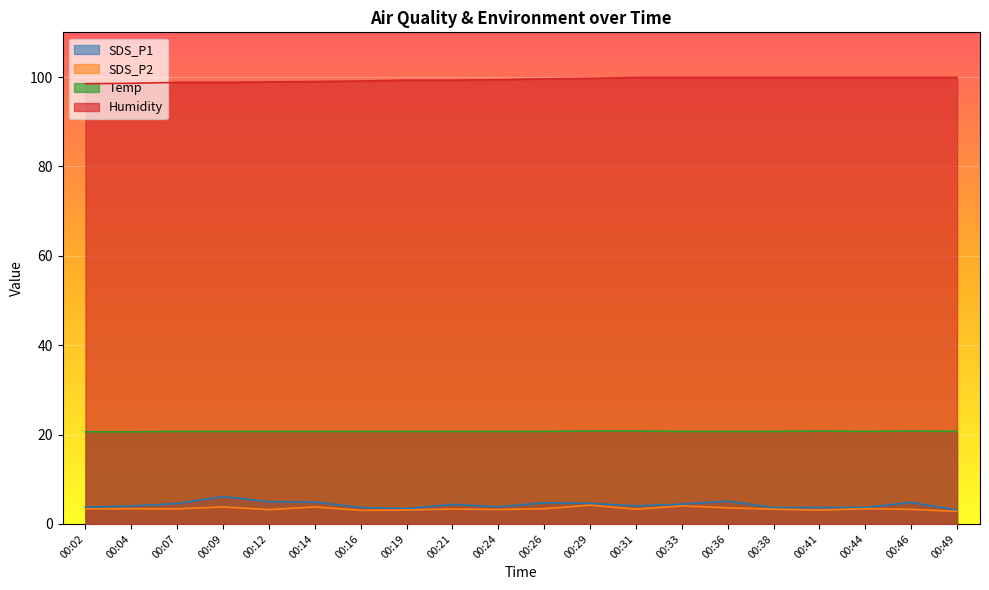

True or false: SDS_P2 and Humidity intersect in this chart.

False